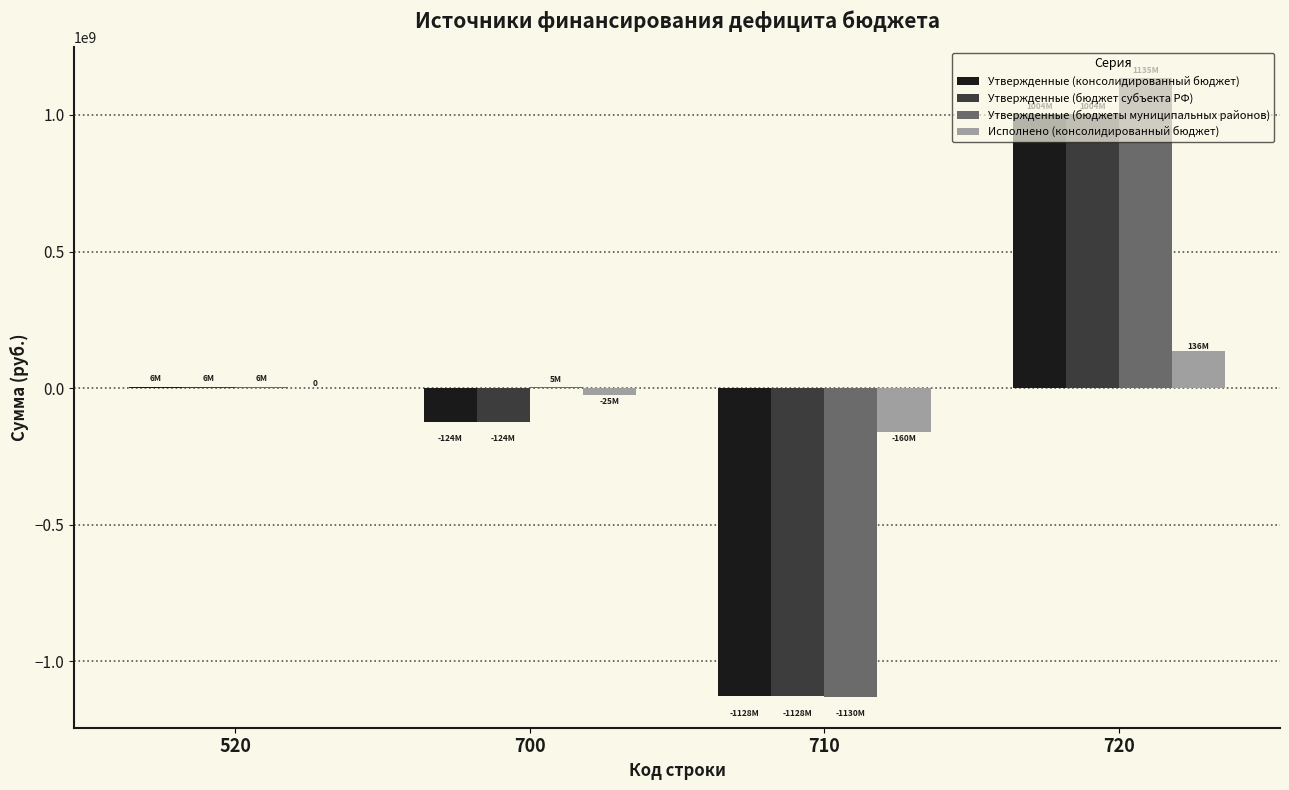

Where is Утвержденные (бюджет субъекта РФ) nearest to the value -62204217?

700